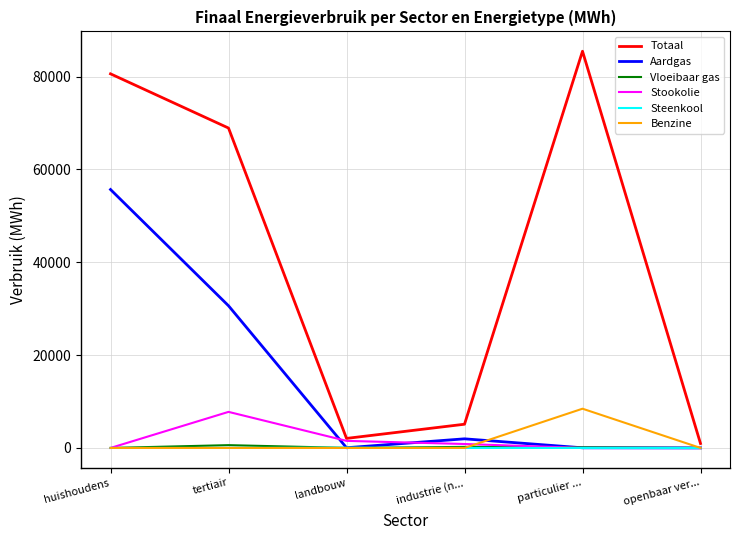

What is the difference between the Totaal values at tertiair and openbaar ver...?

67964.4